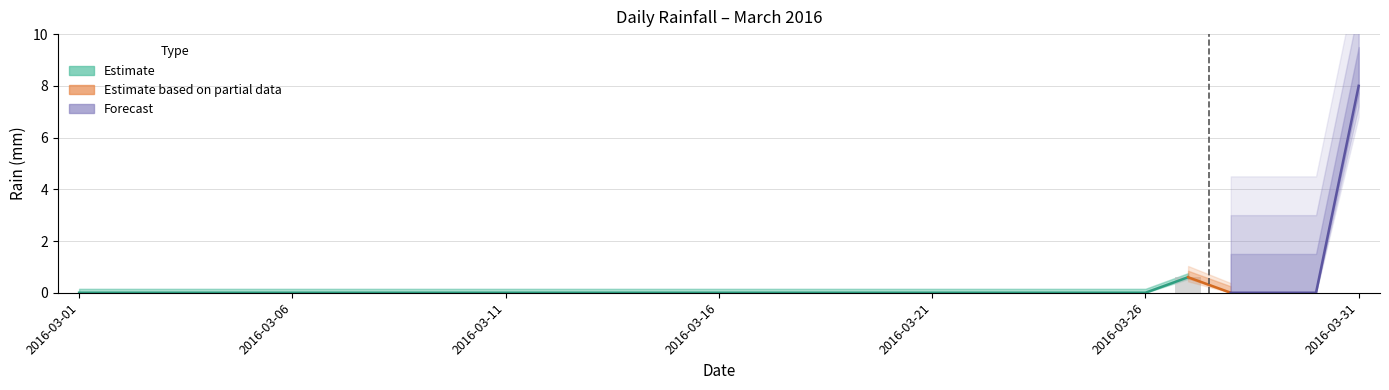

Between 2016-03-18 and 2016-03-03, which is larger?

2016-03-18